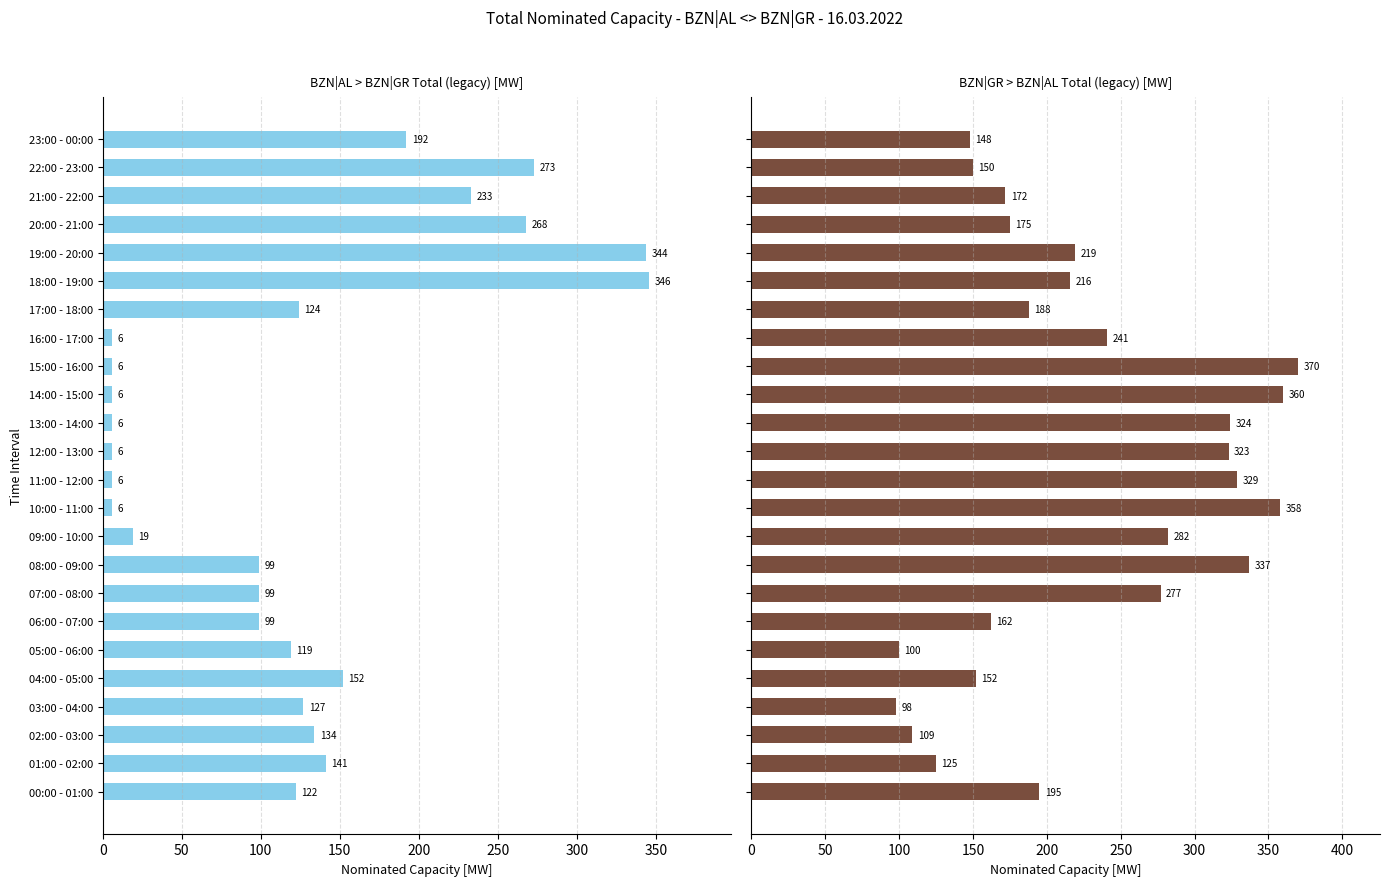

What is the sum of the BZN|GR > BZN|AL Total (legacy) [MW] values at 14:00 - 15:00 and 23:00 - 00:00?

508